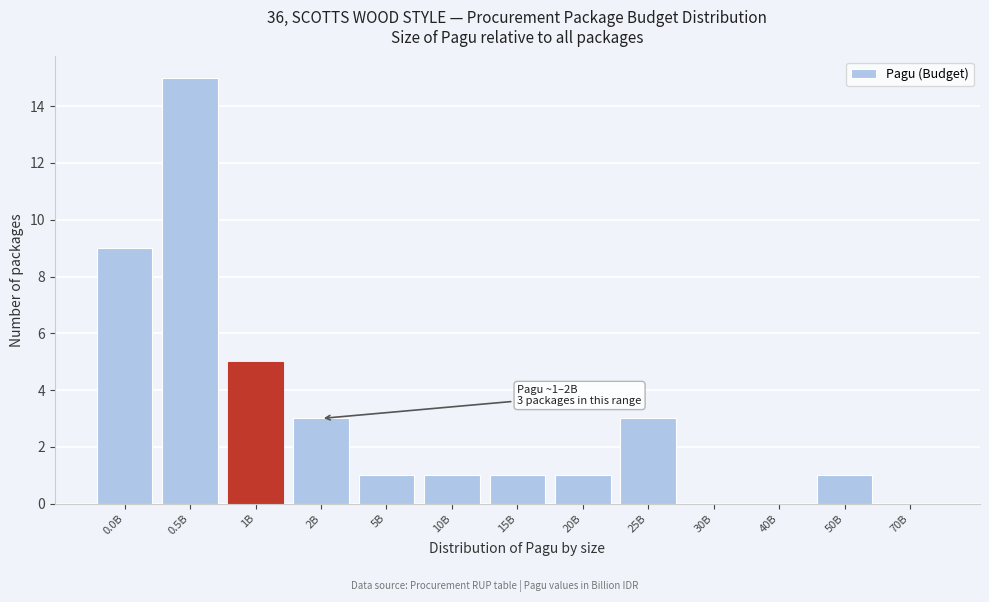

Reading left to right, extract all data points from this chart.

0.0B=9	0.5B=15	1B=5	2B=3	5B=1	10B=1	15B=1	20B=1	25B=3	30B=0	40B=0	50B=1	70B=0